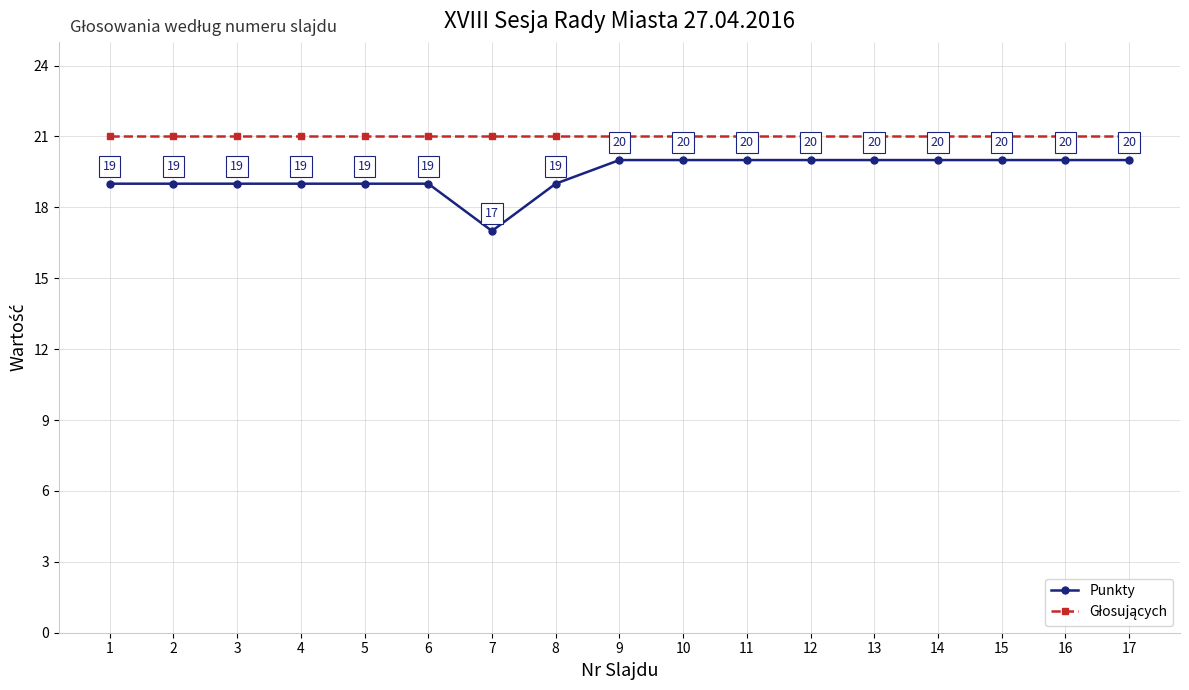

Which series has the largest range (max minus min)?

Punkty